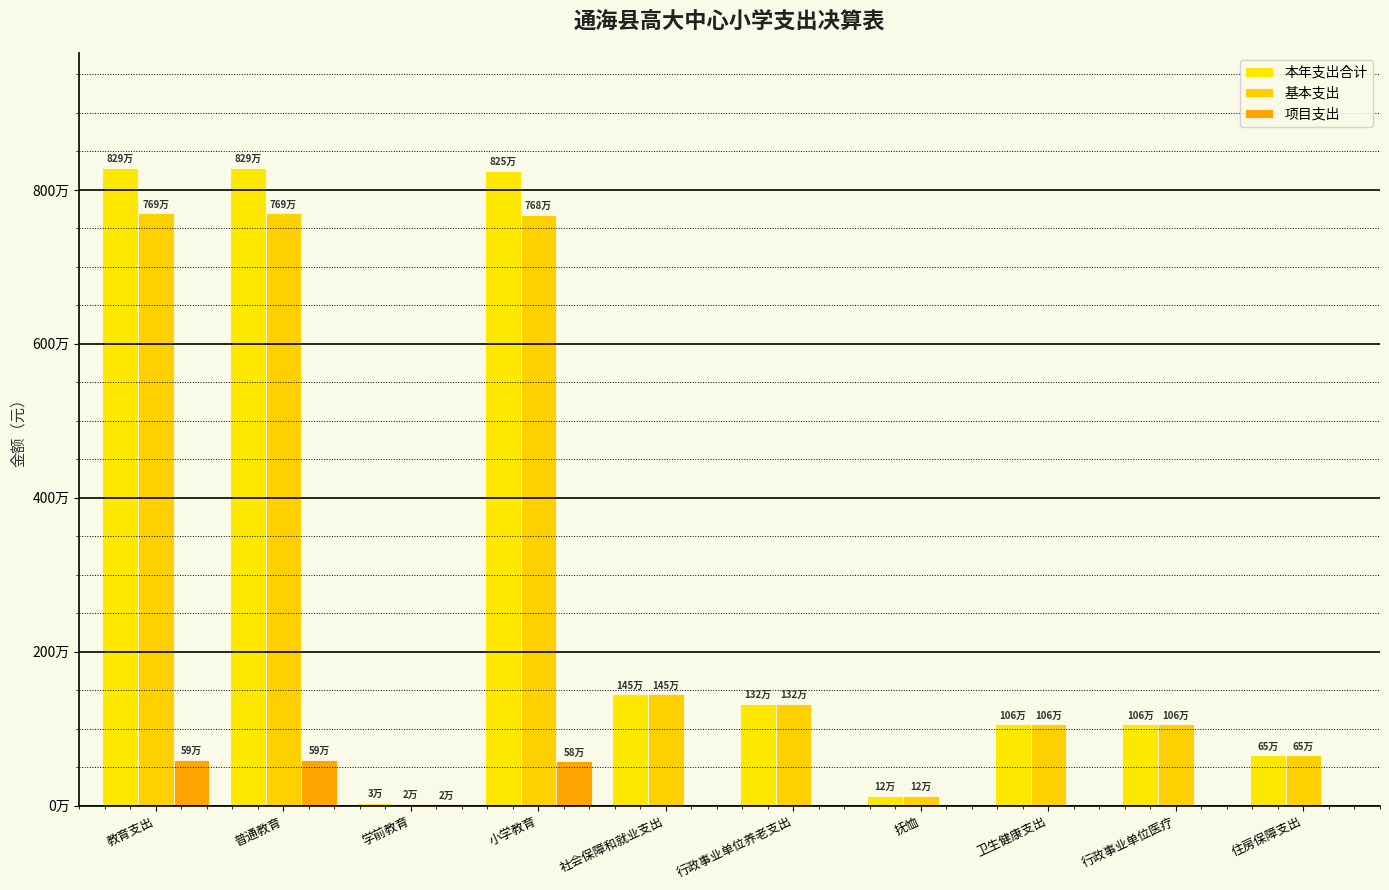

Does the chart contain stacked bars?

No